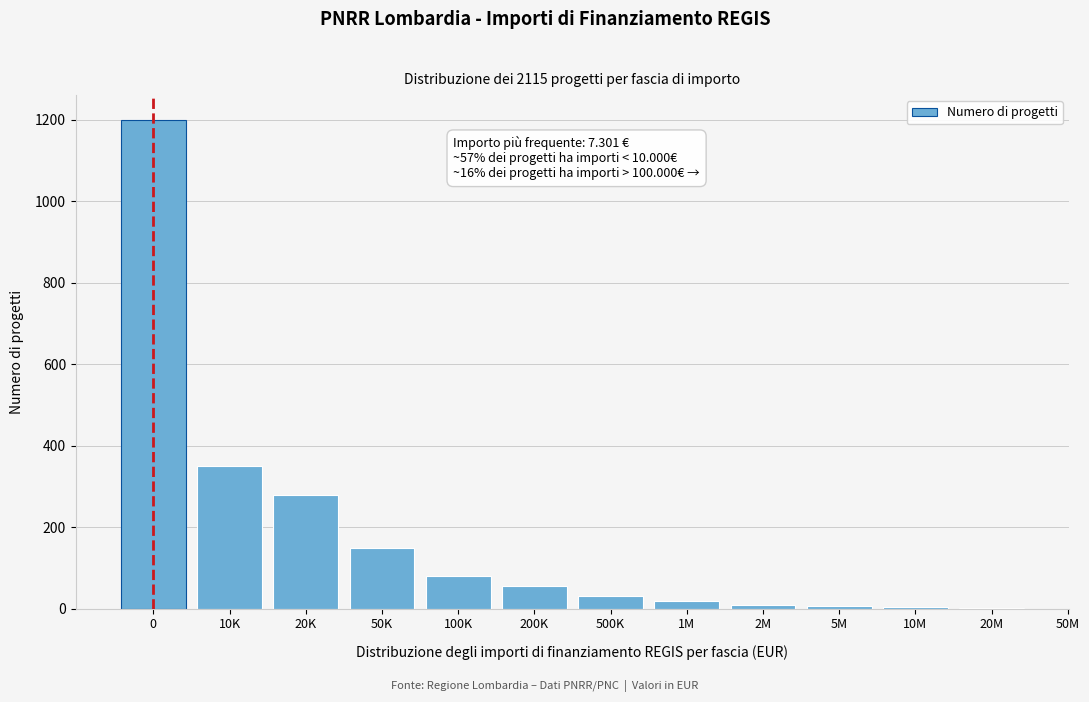

What is the greatest value displayed?

1200